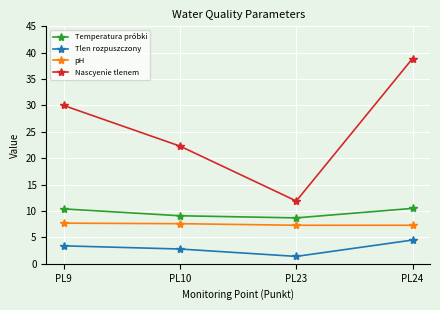

True or false: Tlen rozpuszczony and Nascyenie tlenem cross at least once.

False